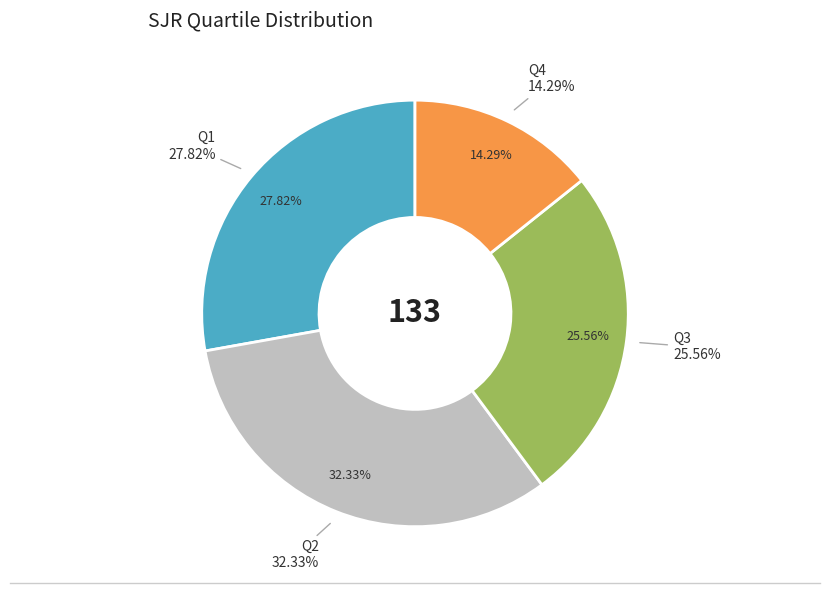

To the nearest percent, what is the average slice percentage?

25%